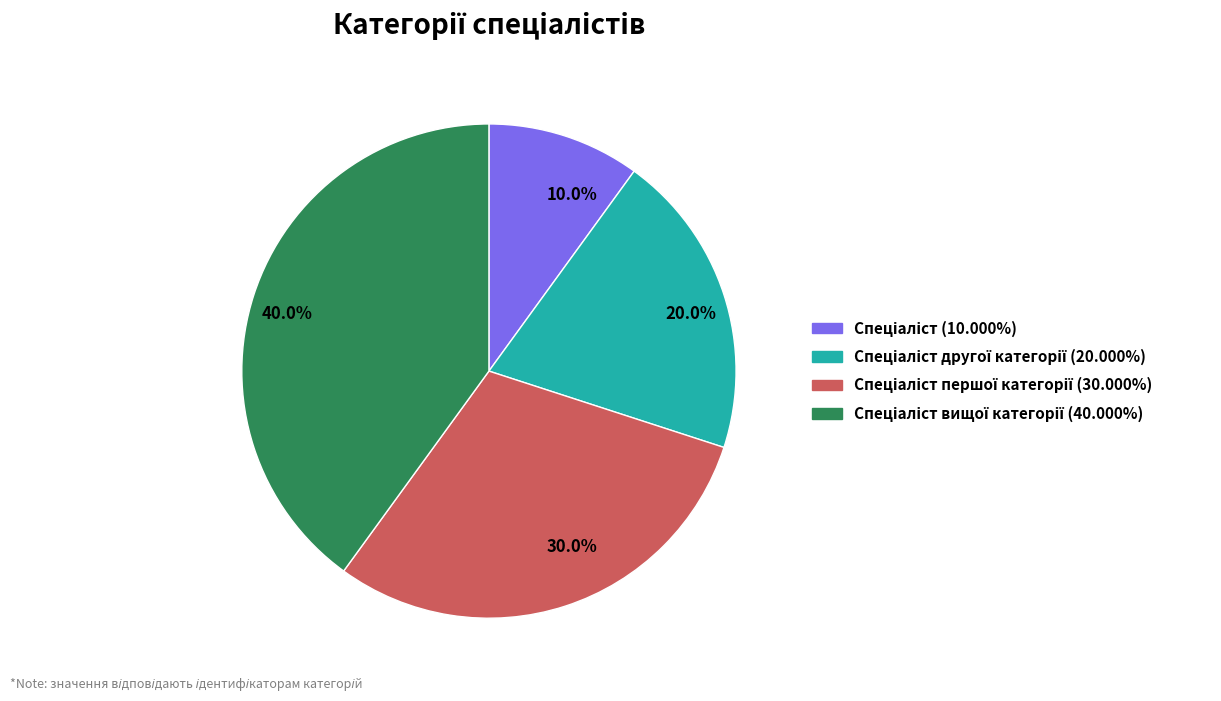

Between 10.0% and 20.0%, which is larger?

20.0%